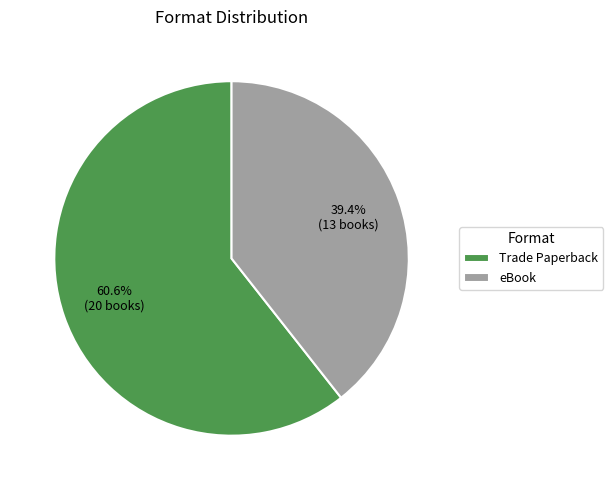

The Trade Paperback slice represents 52% of the pie. True or false?

False